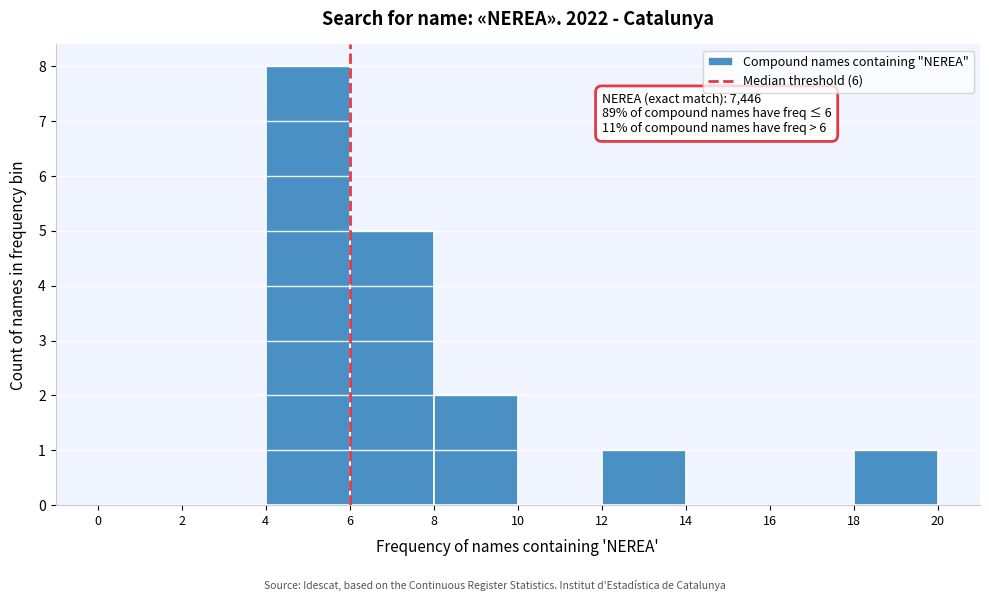

Which range on the x-axis has the tallest bar?

4 to 6